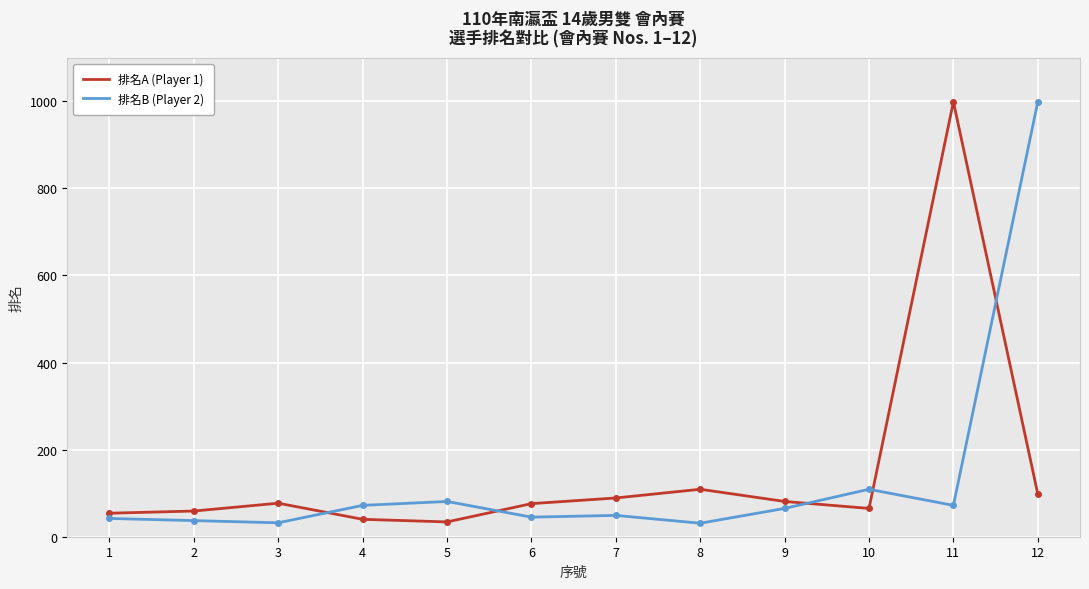

At which category is the sum across all series the highest?

12